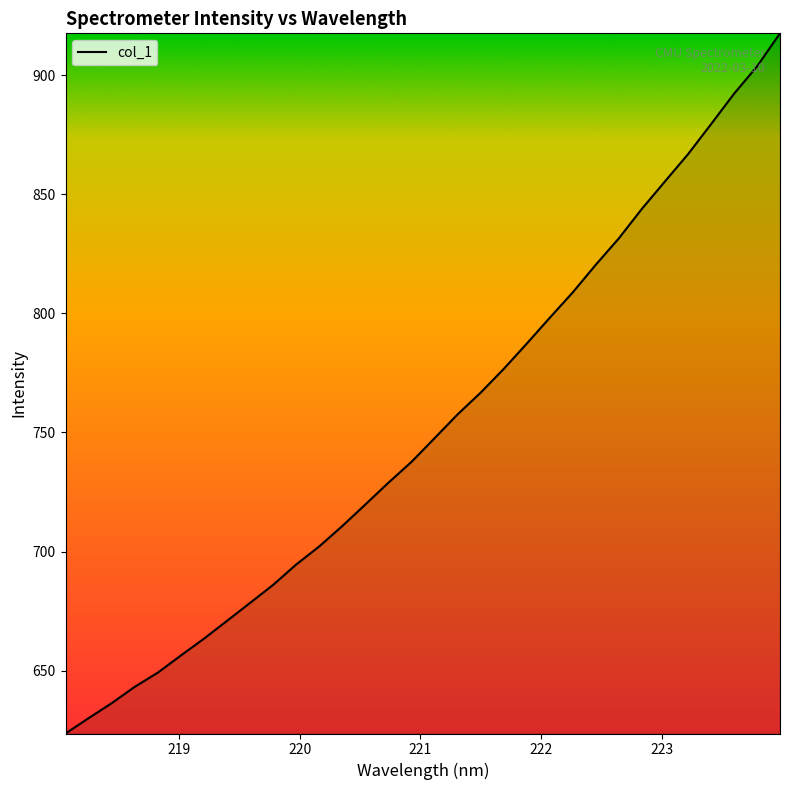

What is the difference between the maximum and minimum values?

294.1